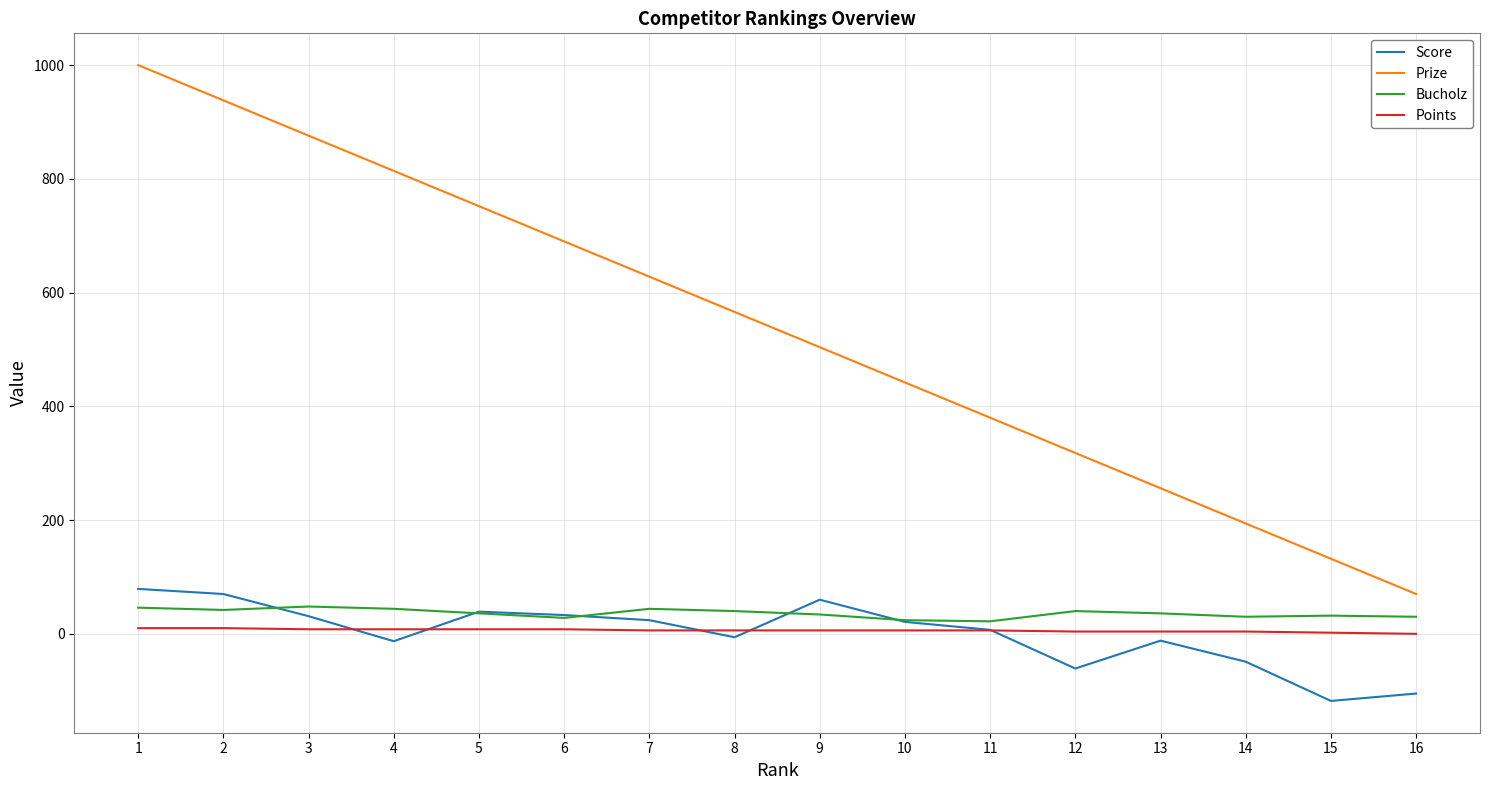

Is the value of Points at 8 greater than the value of Bucholz at 8?

No